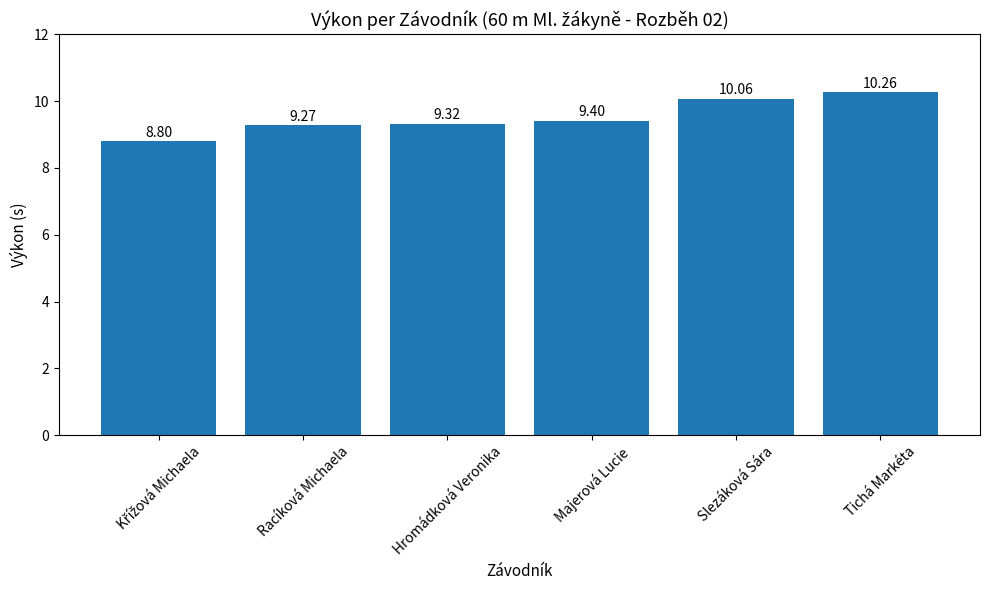

What is the difference between the maximum and second lowest values?

1.0